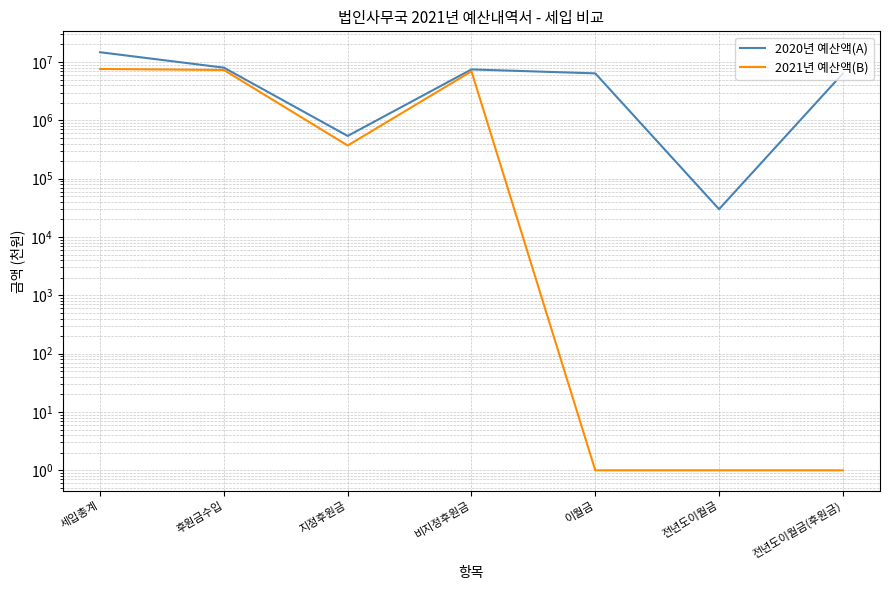

What is the value of the 2021년 예산액(B) point at the 6th from the left?

1